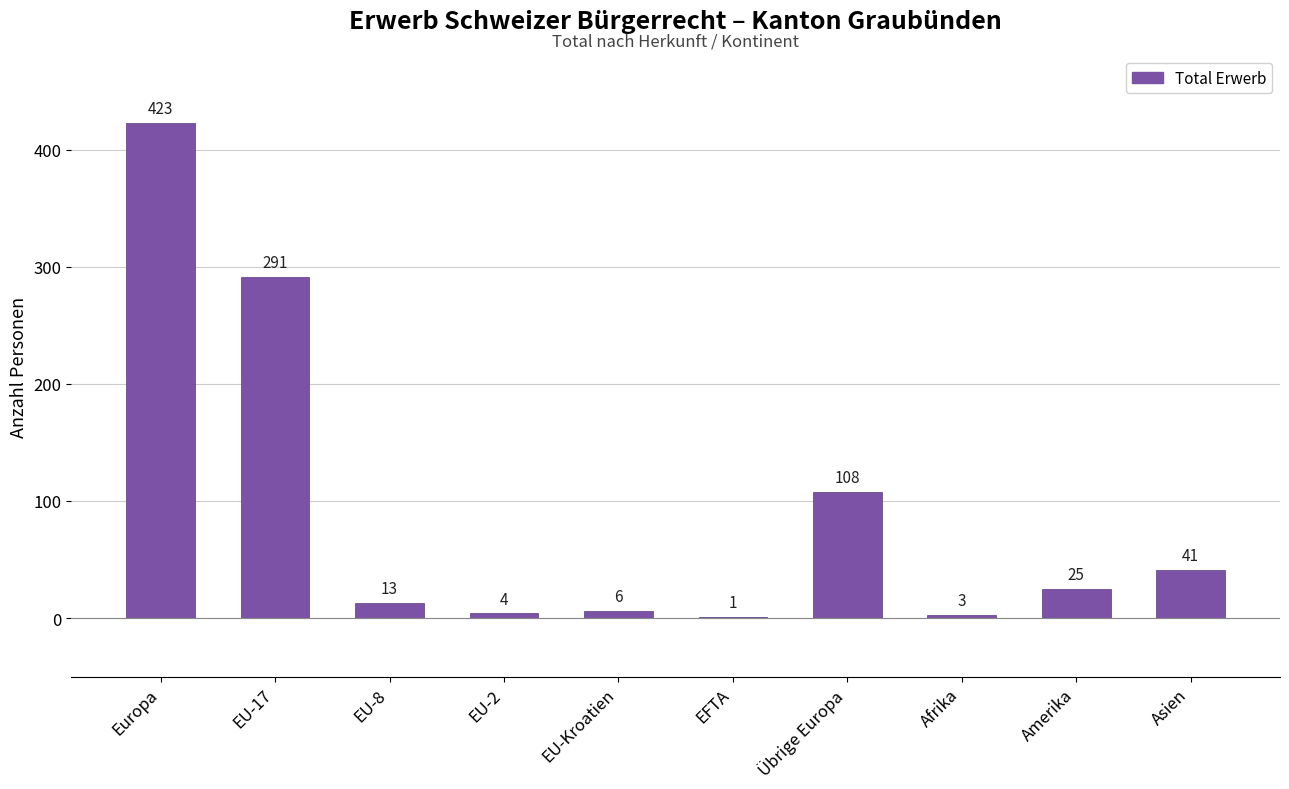

How many data points does each series have?

10